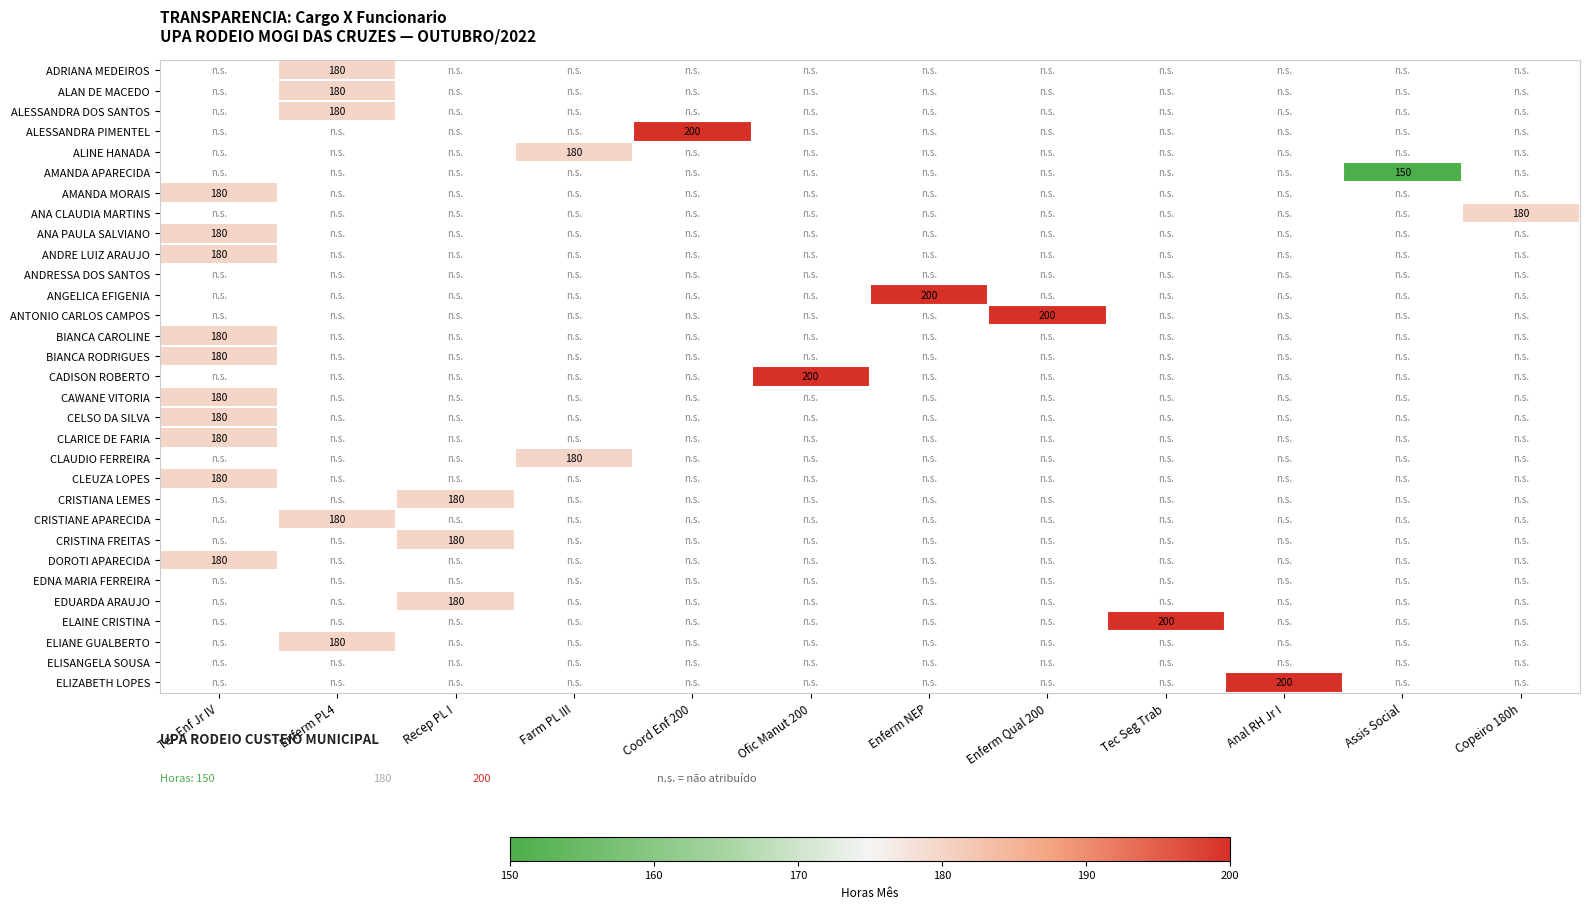

Is it true that CLAUDIO FERREIRA equals 0 at Anal RH Jr I?

True